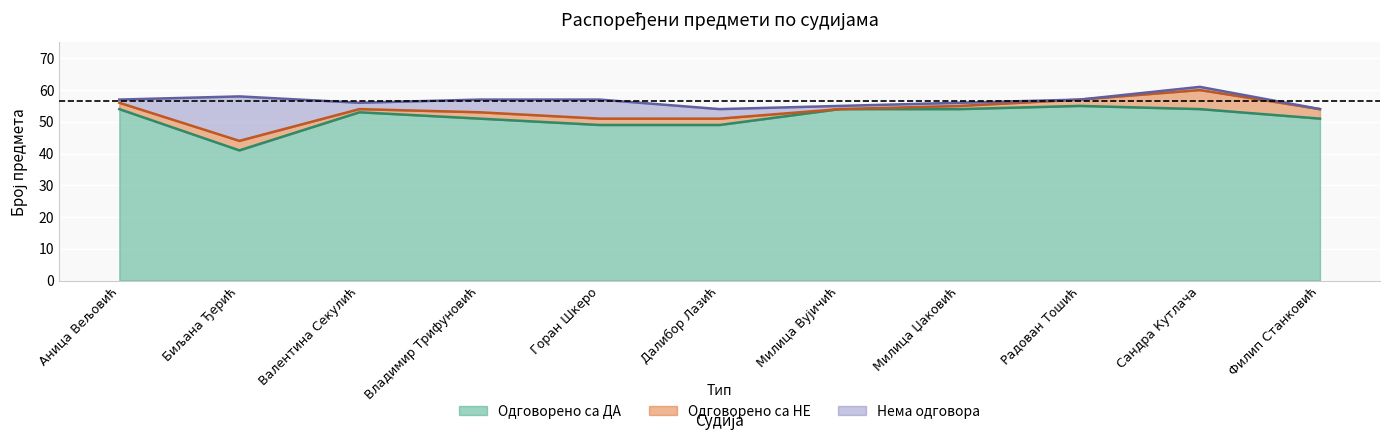

Where is the first local maximum for Одговорено са ДА?

Валентина Секулић